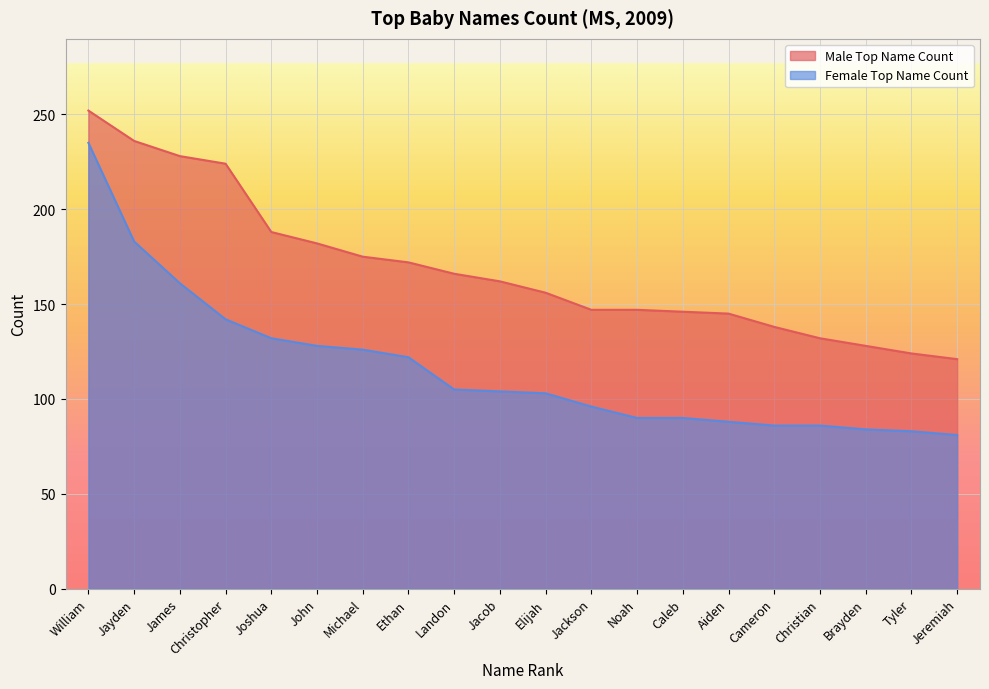

List the labels in order of Male Top Name Count value, smallest first.

Jeremiah, Tyler, Brayden, Christian, Cameron, Aiden, Caleb, Jackson, Noah, Elijah, Jacob, Landon, Ethan, Michael, John, Joshua, Christopher, James, Jayden, William